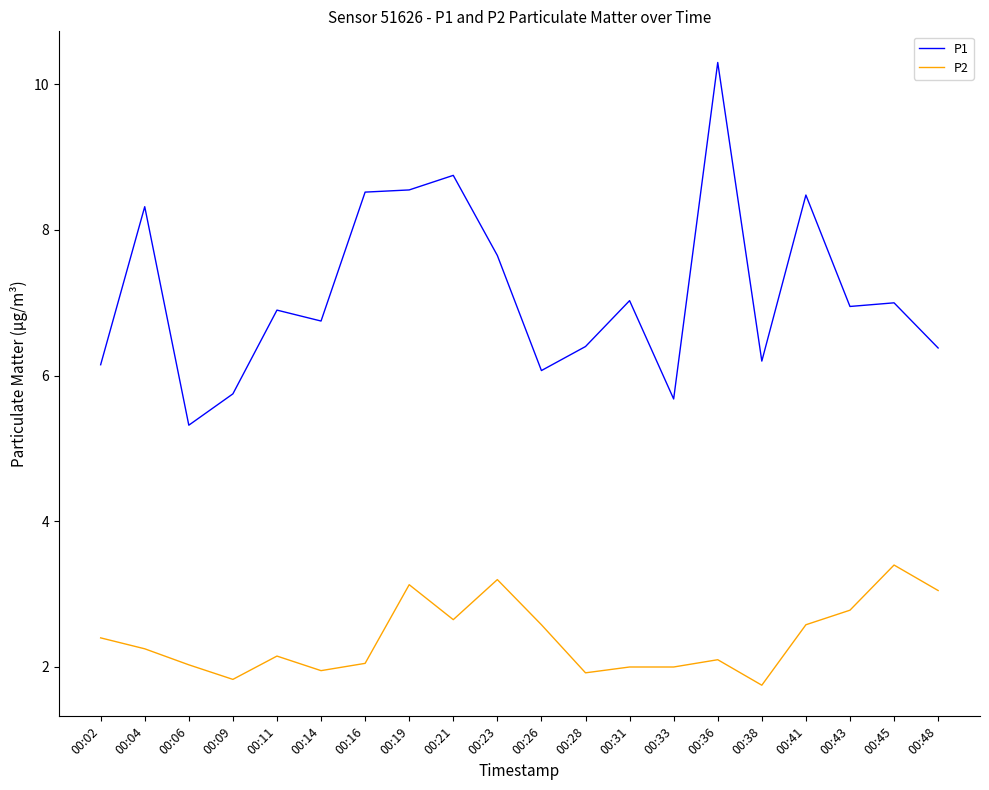

Read the P1 value at 00:21.

8.8